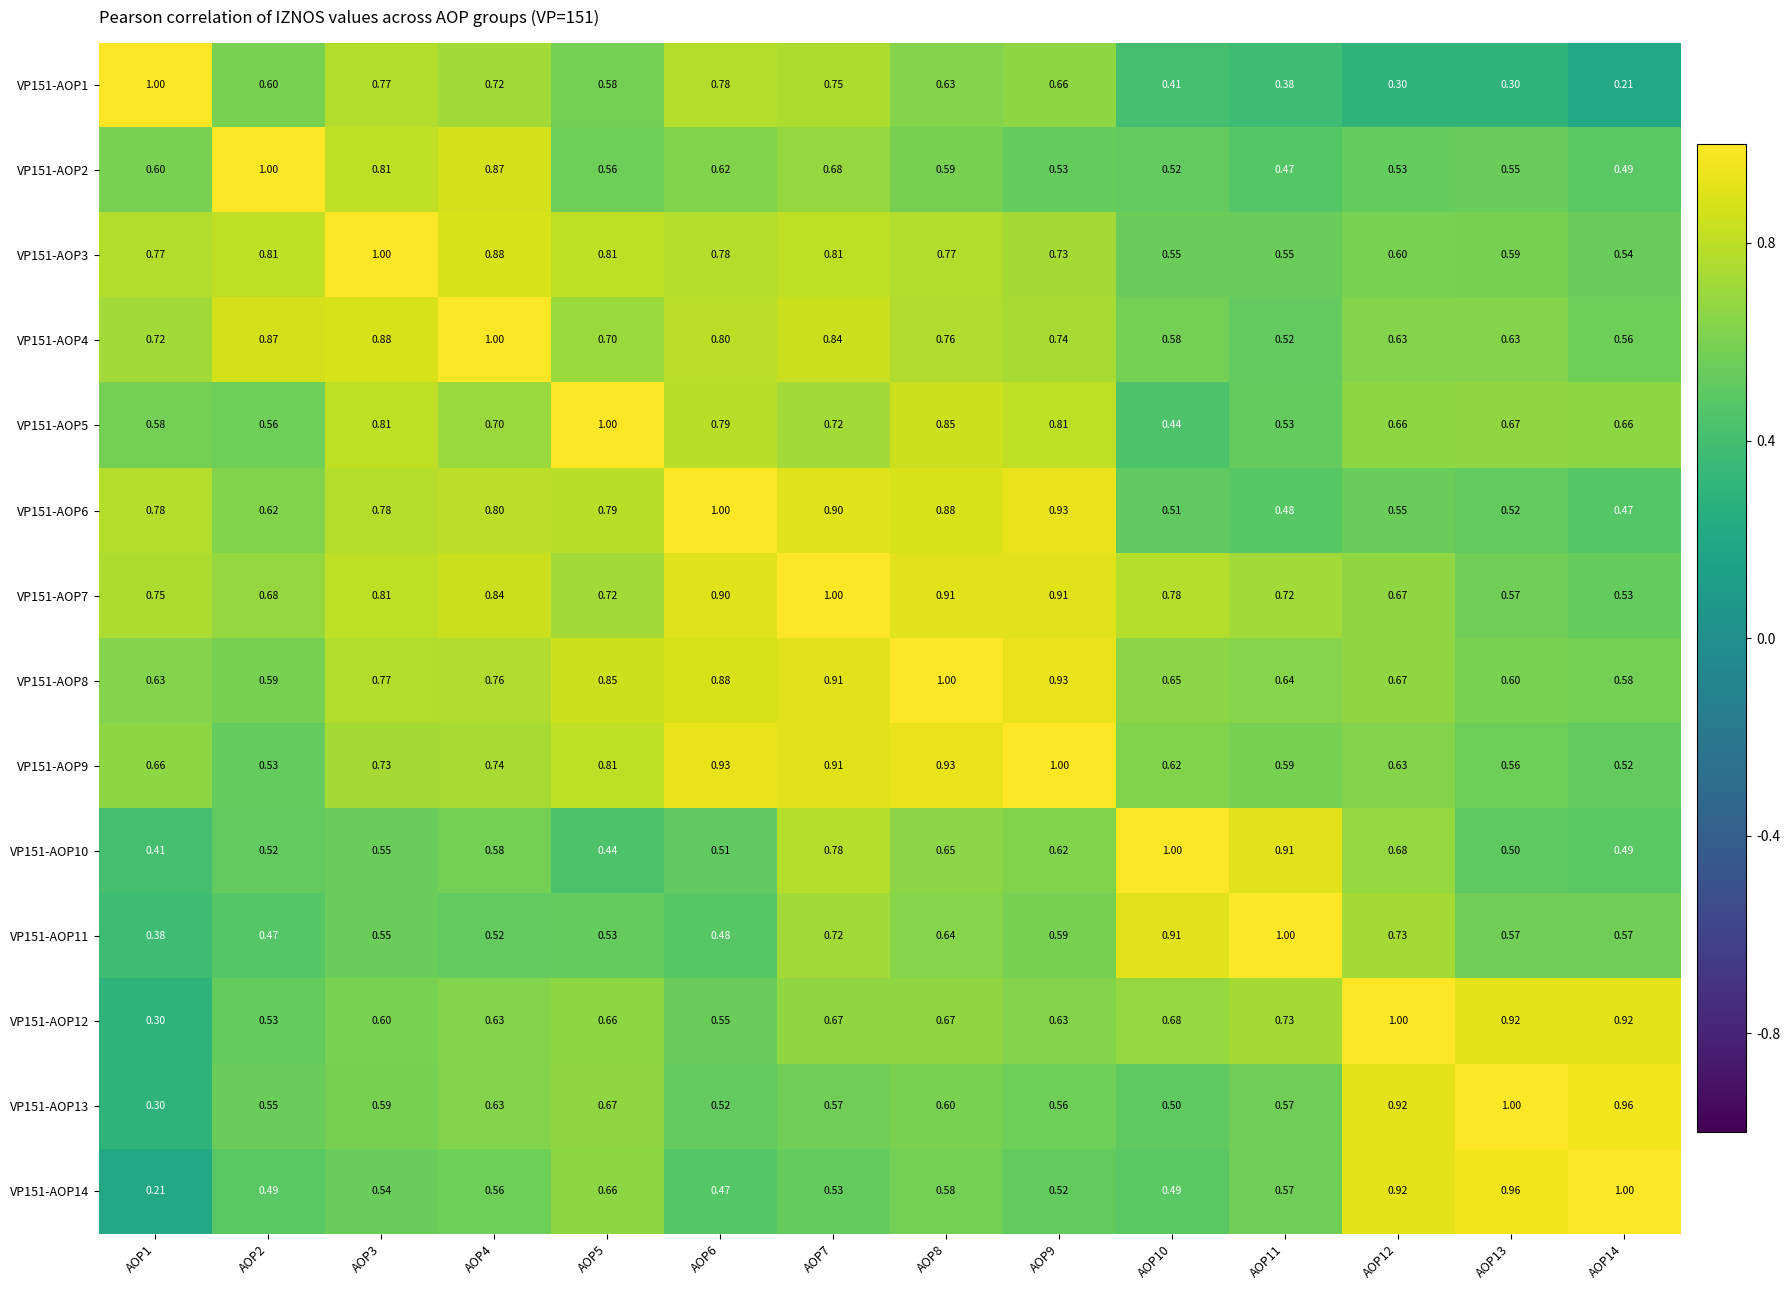

Is the value of VP151-AOP8 at AOP9 greater than the value of VP151-AOP11 at AOP10?

Yes